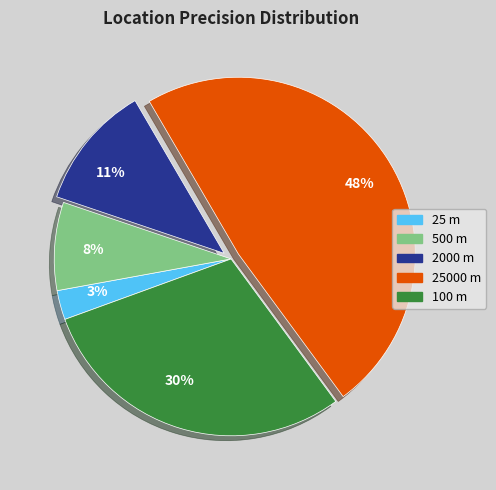

Do 500 m and 25 m together represent more than half of the pie?

No